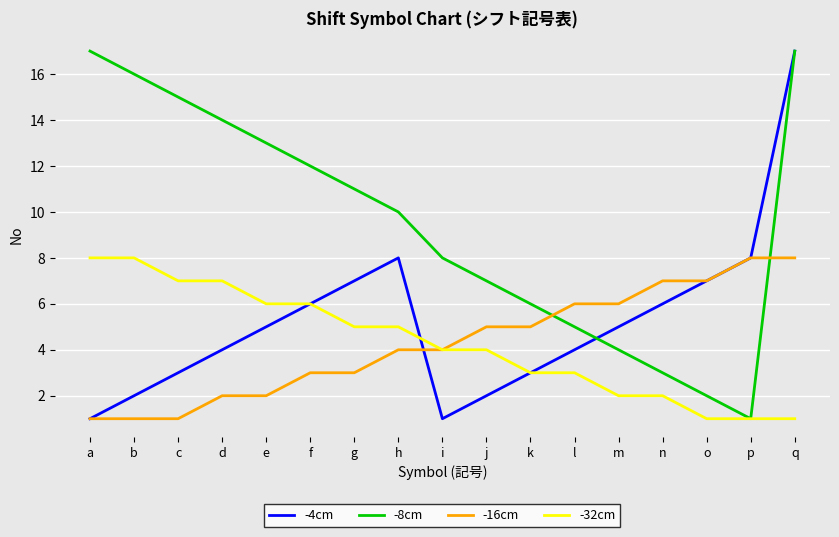

Reading right to left, what are all the values shown in this chart?

-4cm: q=17	p=8	o=7	n=6	m=5	l=4	k=3	j=2	i=1	h=8	g=7	f=6	e=5	d=4	c=3	b=2	a=1
-8cm: q=17	p=1	o=2	n=3	m=4	l=5	k=6	j=7	i=8	h=10	g=11	f=12	e=13	d=14	c=15	b=16	a=17
-16cm: q=8	p=8	o=7	n=7	m=6	l=6	k=5	j=5	i=4	h=4	g=3	f=3	e=2	d=2	c=1	b=1	a=1
-32cm: q=1	p=1	o=1	n=2	m=2	l=3	k=3	j=4	i=4	h=5	g=5	f=6	e=6	d=7	c=7	b=8	a=8